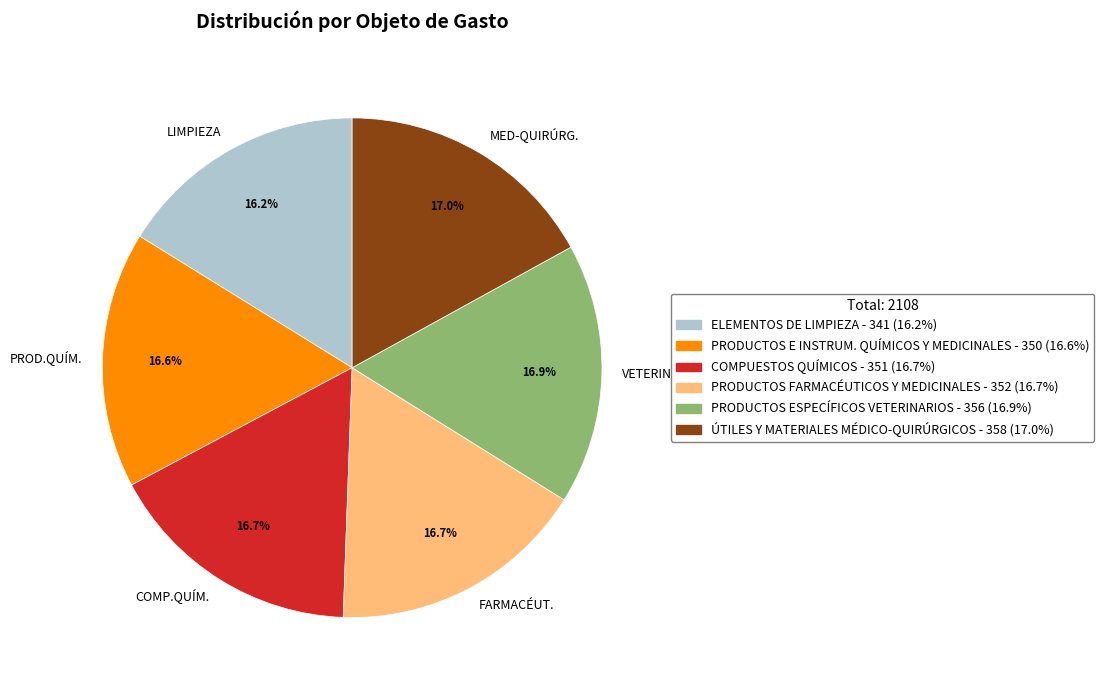

What is the ratio of the value at COMPUESTOS QUÍMICOS to the value at PRODUCTOS E INSTRUM. QUÍMICOS Y MEDICINALES?

1.0